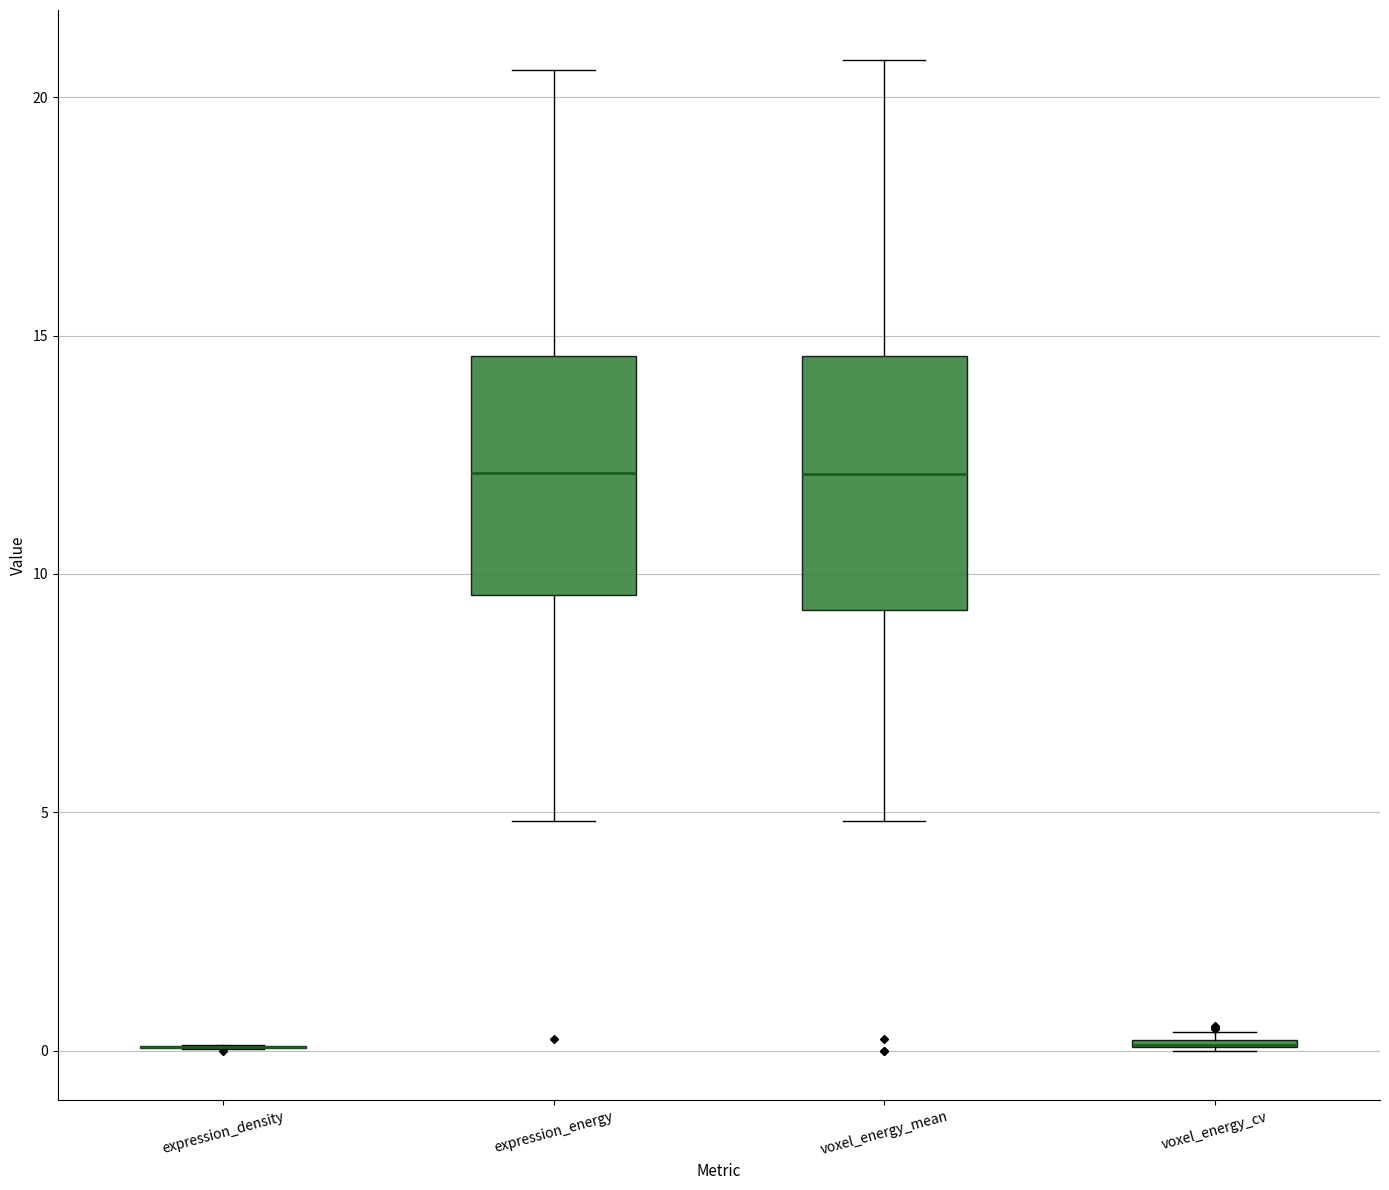

Reading left to right, read every box against the y-axis: the position of its median line, the range the box covers, and the ends of its whiskers. The values are not printed on the chart, so give them approximately, as read against the axis.

expression_density: box collapsed to a line at 0.0, whiskers 0.0 to 0.0
expression_energy: median 12.0, box 9.5 to 14.5, whiskers 5.0 to 20.5
voxel_energy_mean: median 12.0, box 9.0 to 14.5, whiskers 5.0 to 21.0
voxel_energy_cv: box collapsed to a line at 0.0, whiskers 0.0 to 0.5